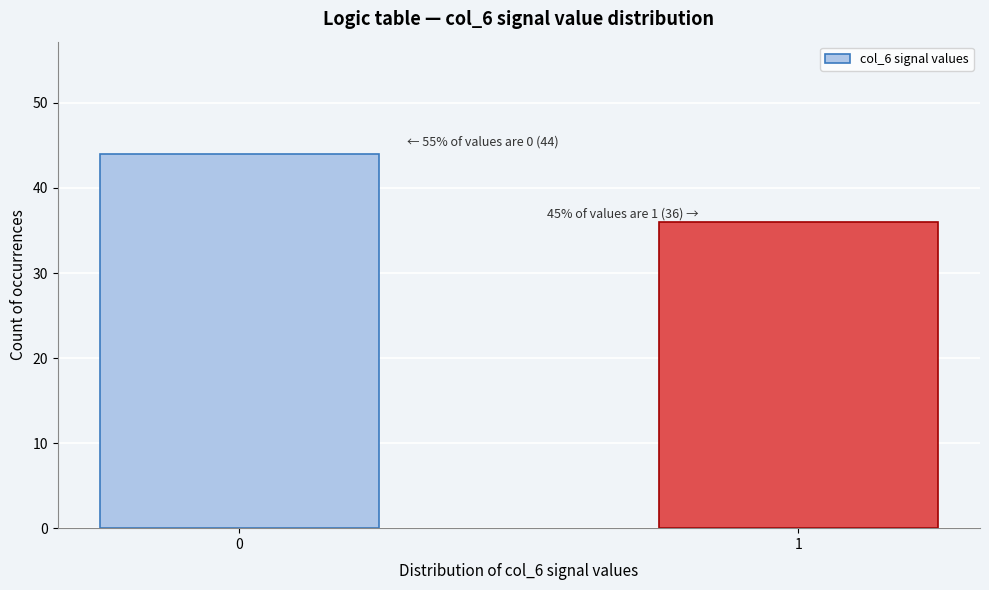

Reading right to left, extract all data points from this chart.

36	44